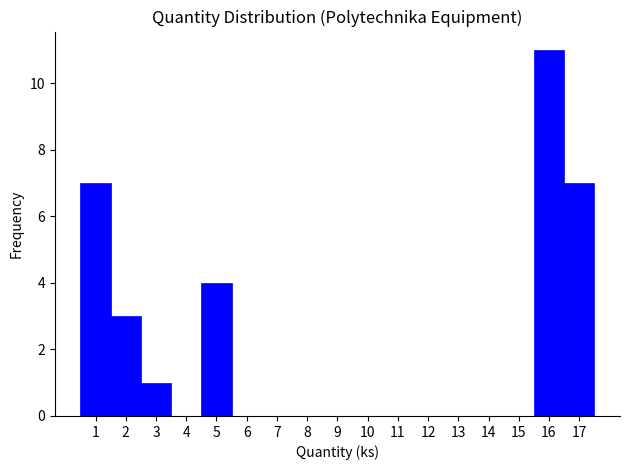

Which range on the x-axis has the tallest bar?

15.5 to 16.5